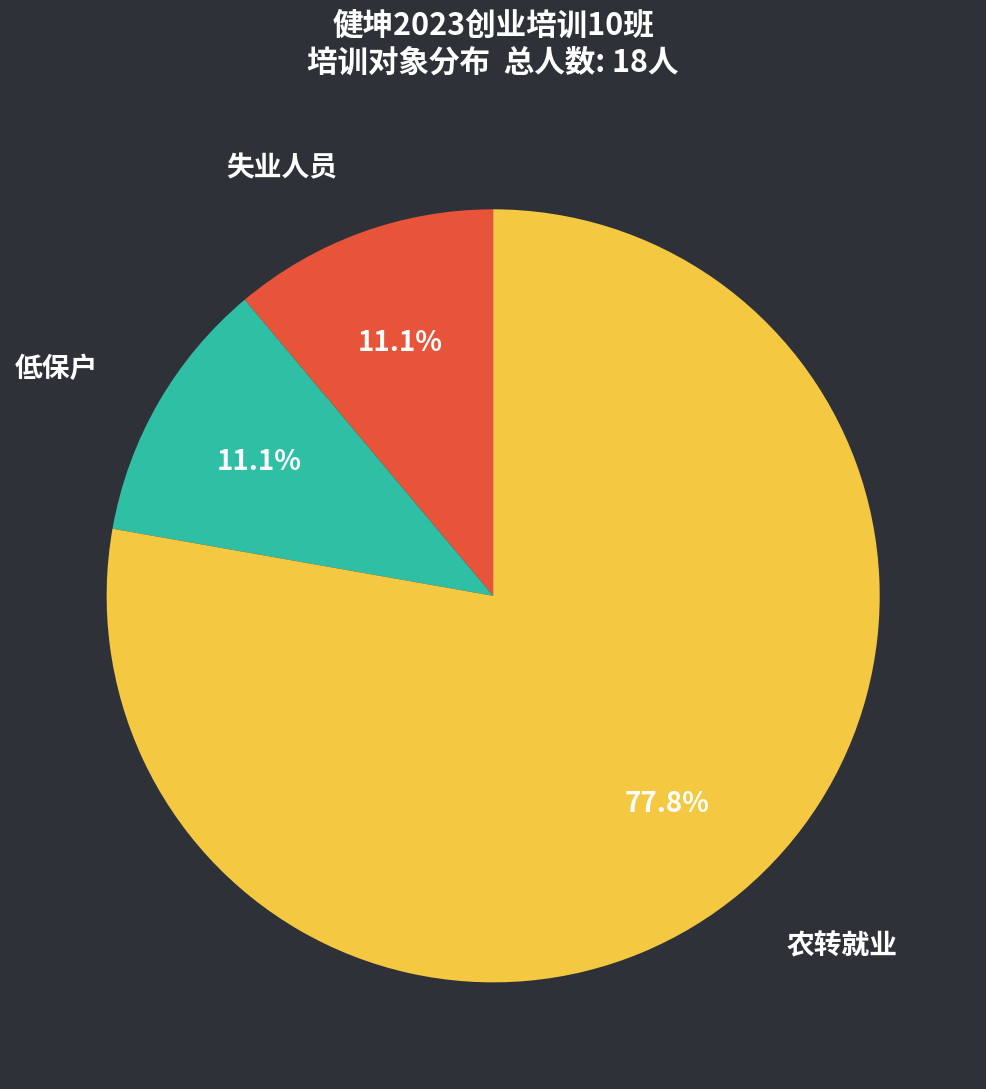

Does 低保户 account for over 50% of the chart?

No